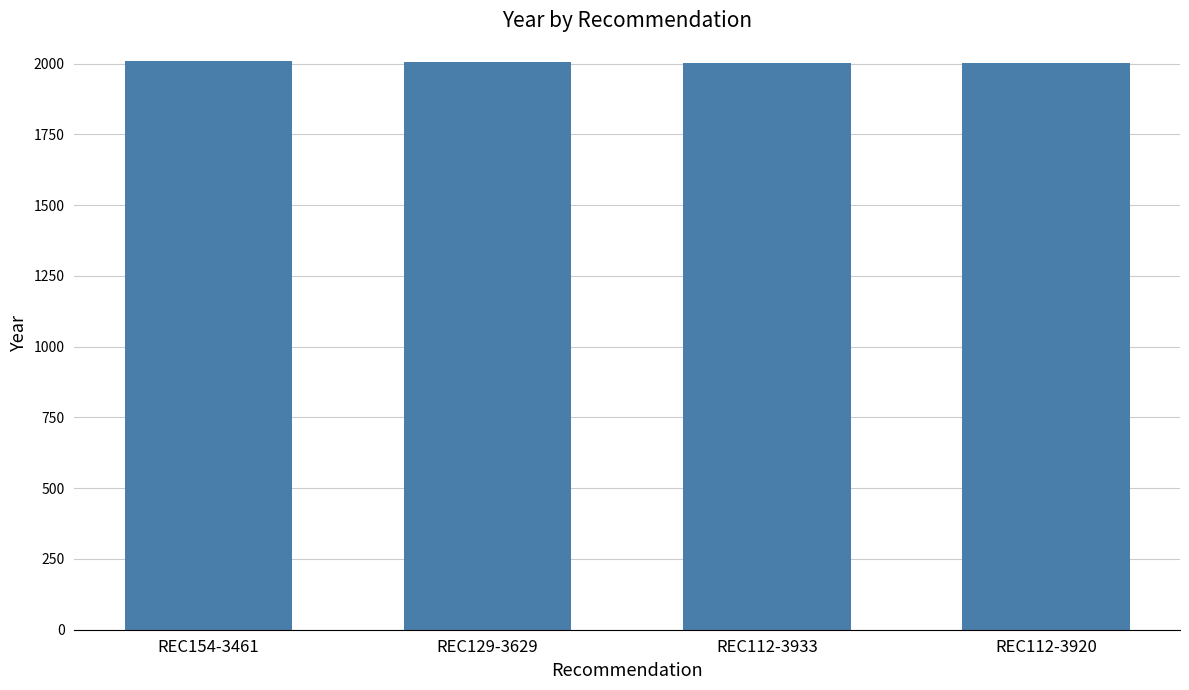

The chart shows a value of 2880 at REC112-3920. True or false?

False